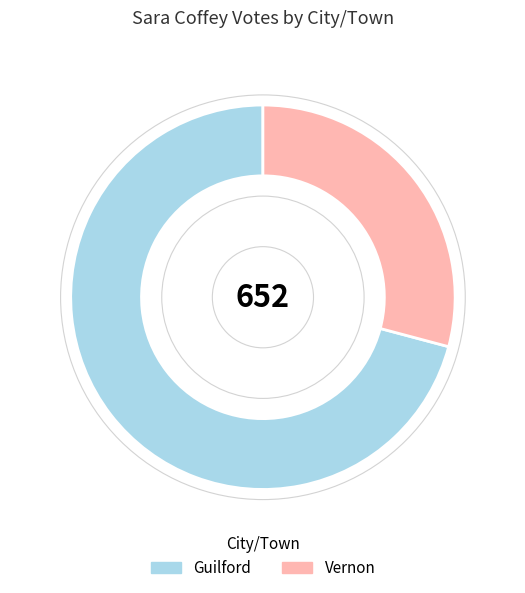

Which slice is the smallest?

Vernon